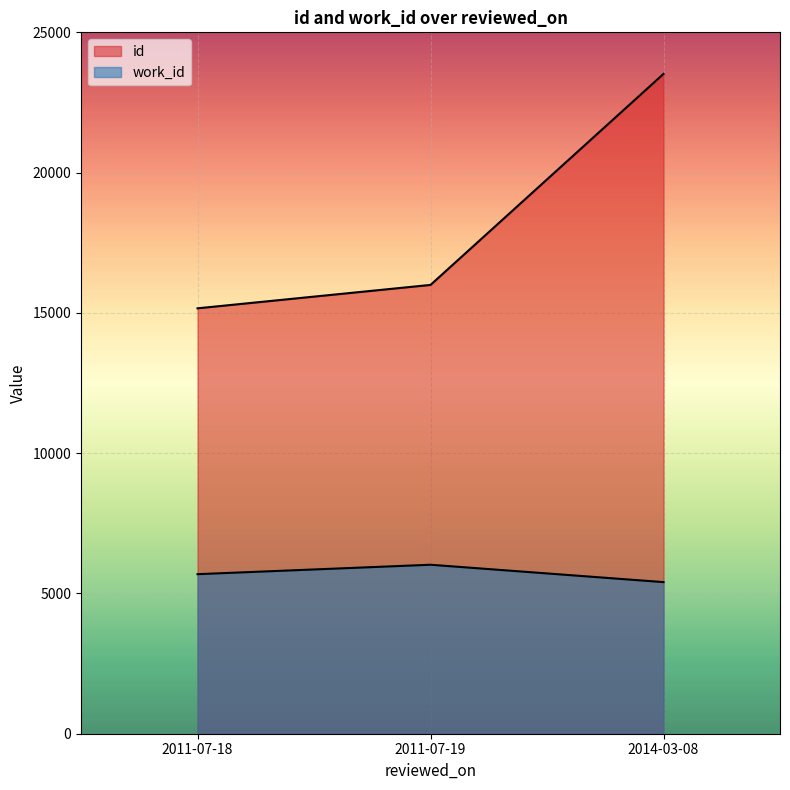

List the series in order of their peak value, lowest first.

work_id, id